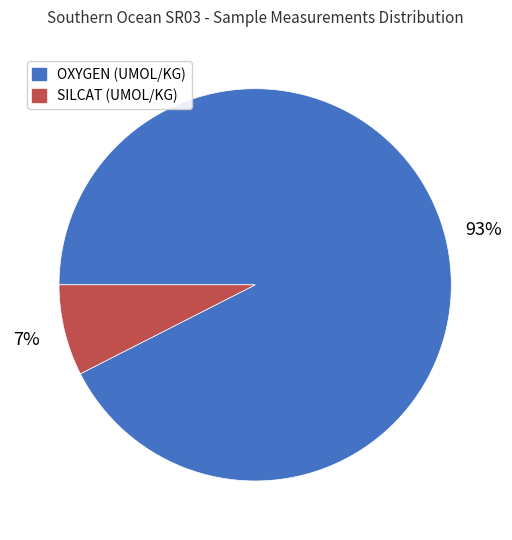

How many segments does this pie chart have?

2